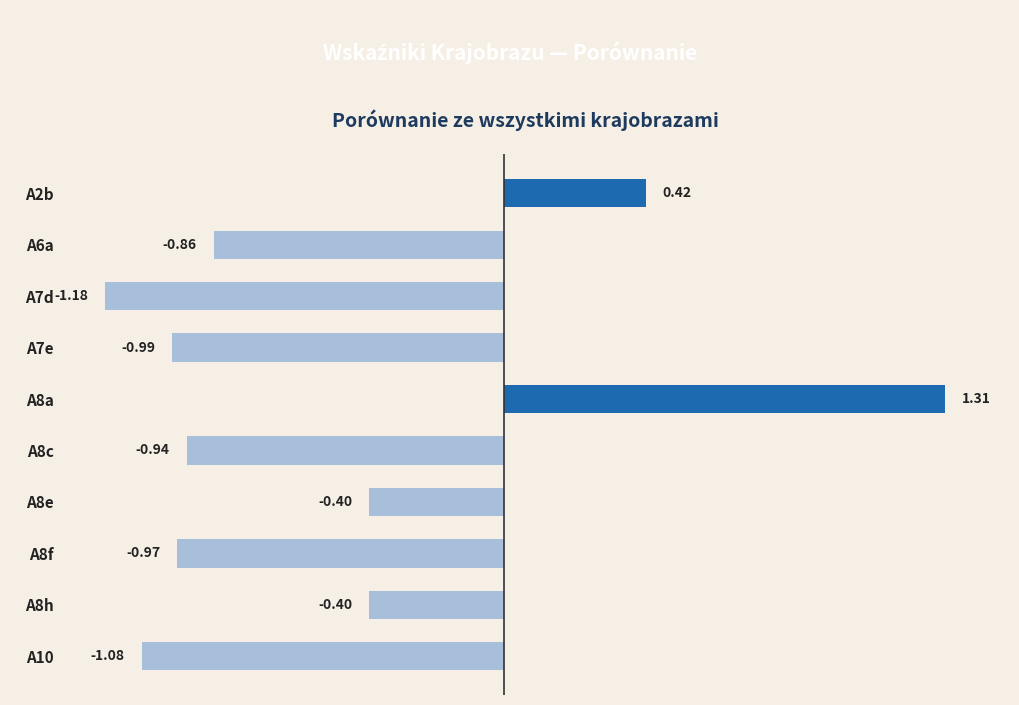

How many distinct data groups are displayed?

1